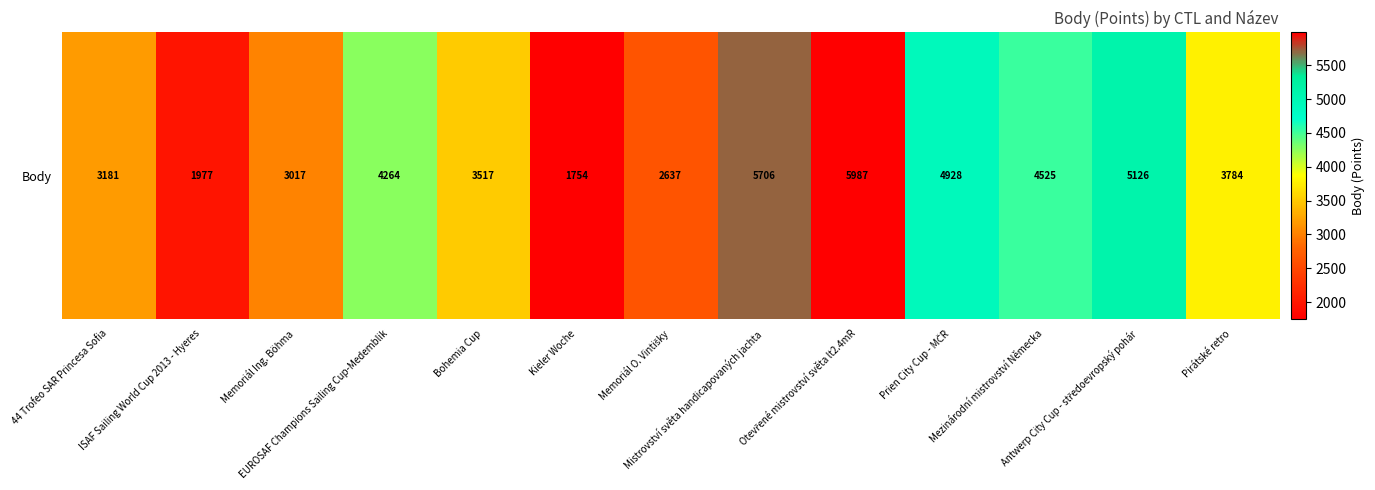

Which label corresponds to the smallest value in the chart?

Kieler Woche